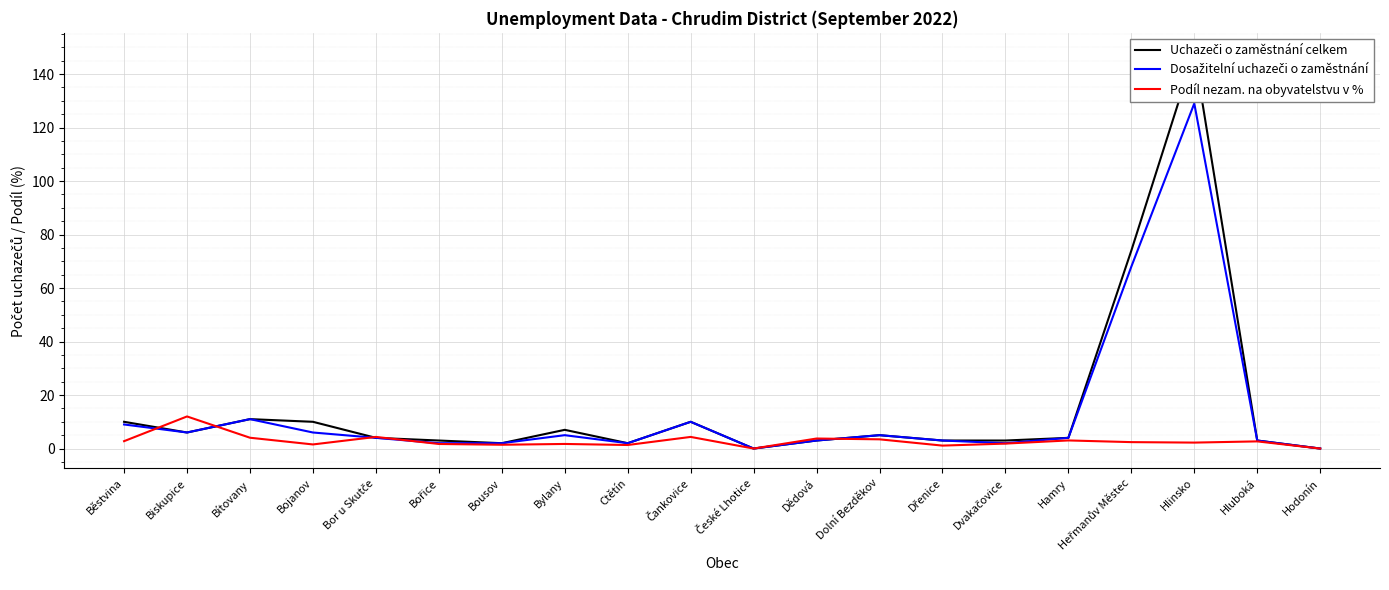

True or false: Podíl nezam. na obyvatelstvu v % has a value of 2.2 at Hlinsko.

True